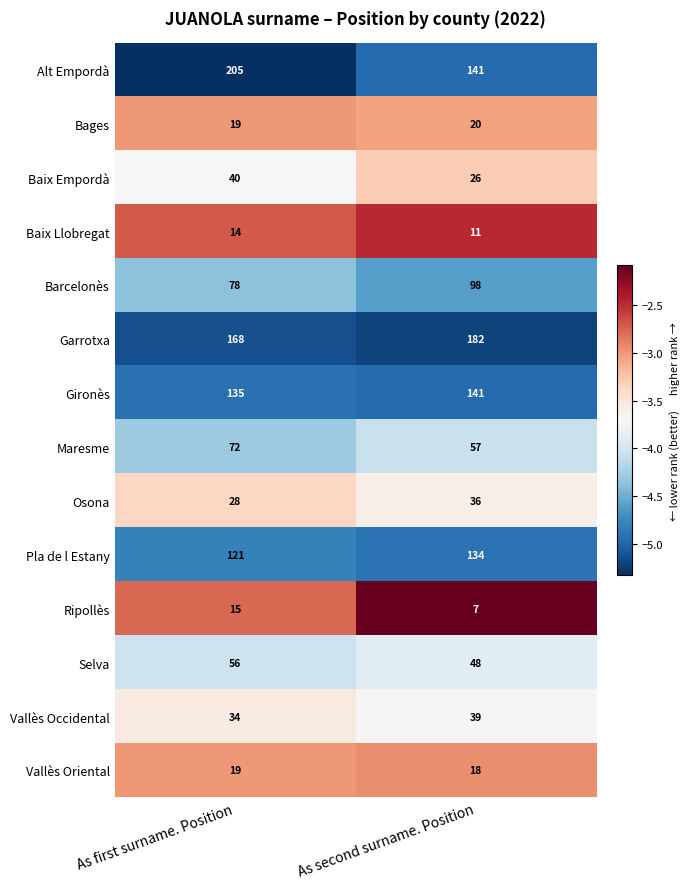

The value of Baix Empordà at As second surname. Position is 46. True or false?

False